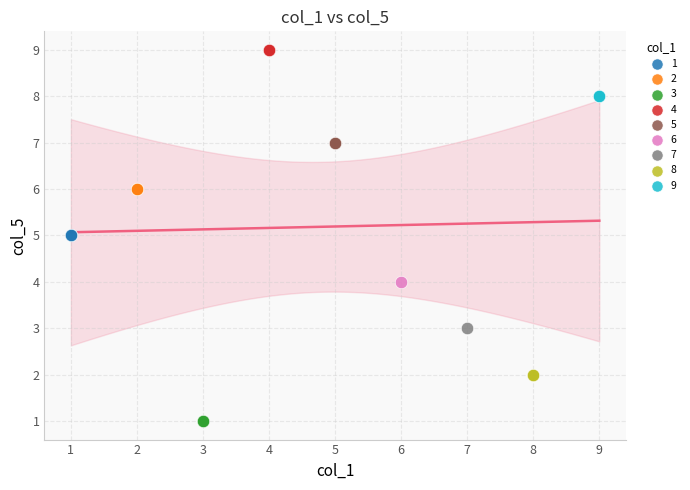

What are all the series names shown in the legend?

1, 2, 3, 4, 5, 6, 7, 8, 9